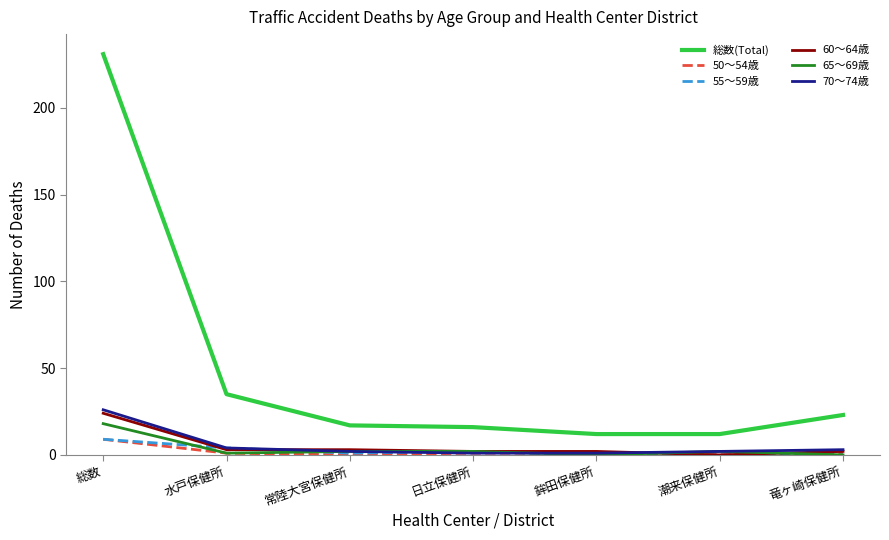

What is the greatest value displayed?

231